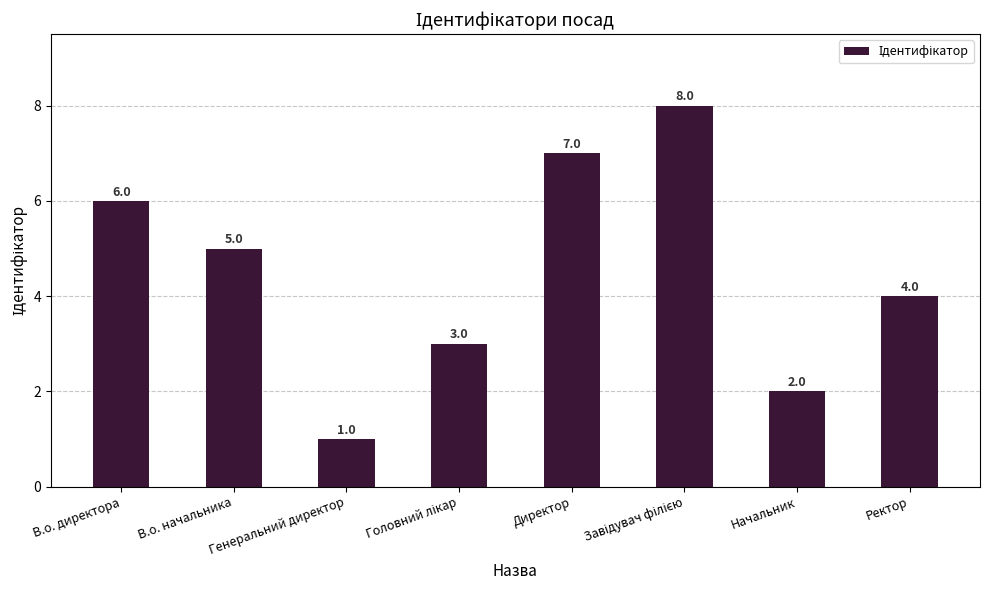

What is the value of the 1st bar from the left?

6